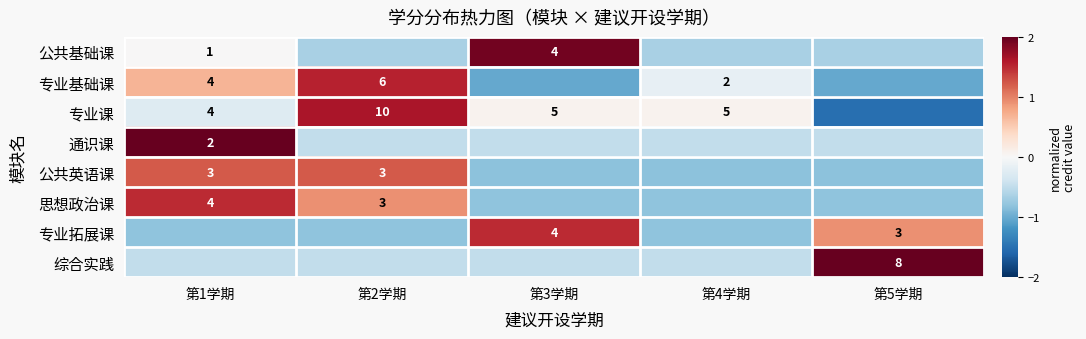

Is the value of 专业课 at 第4学期 greater than the value of 公共基础课 at 第1学期?

Yes